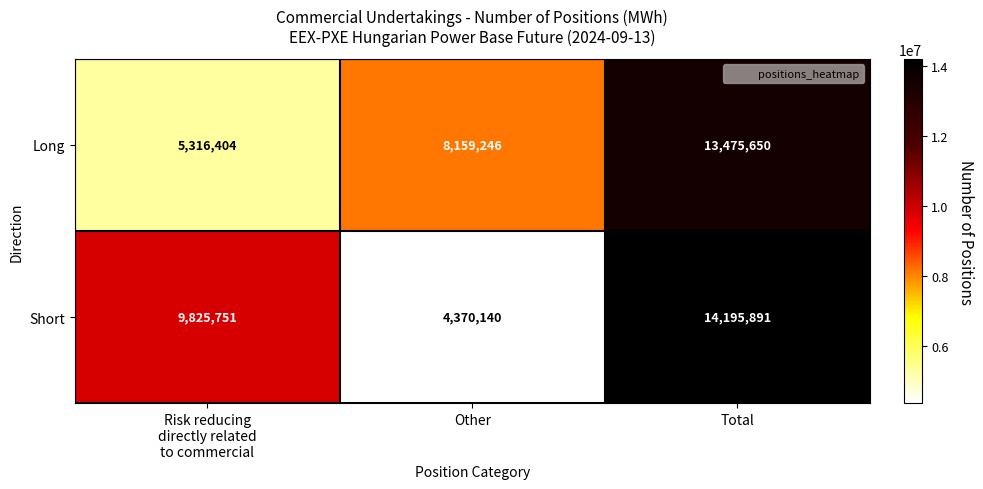

How many Short values are between 4370140 and 14195891?

3